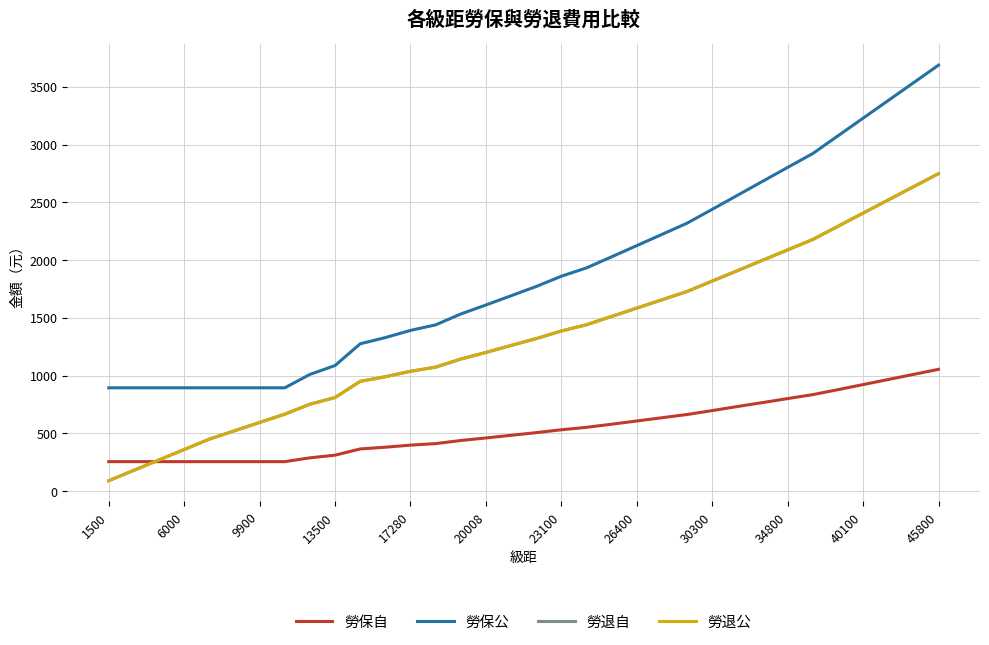

Which category has the lowest value across all series?

1500